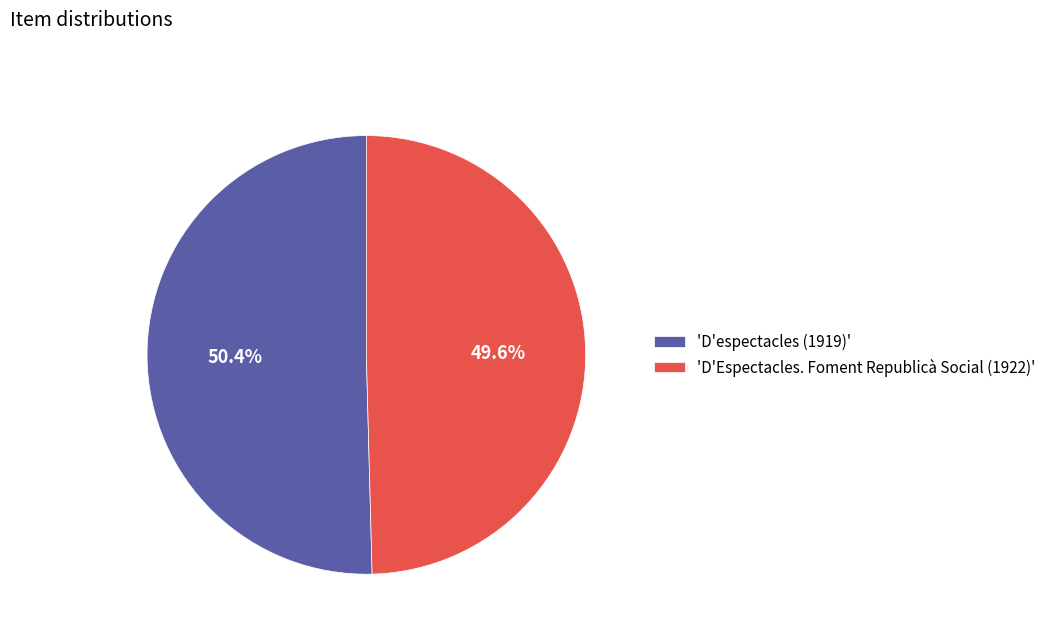

Is there a majority slice in this chart?

Yes